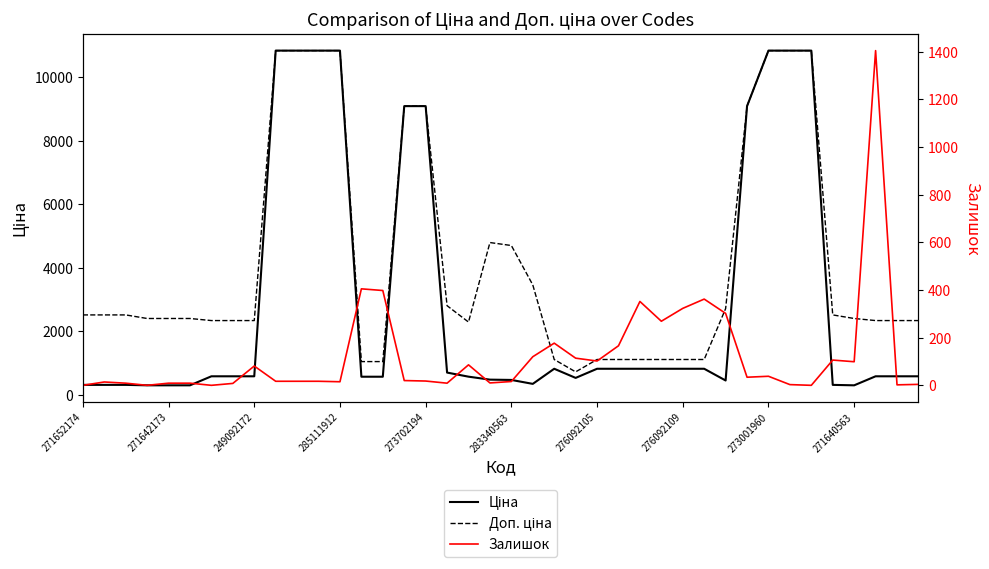

What position from the right is 30?

10